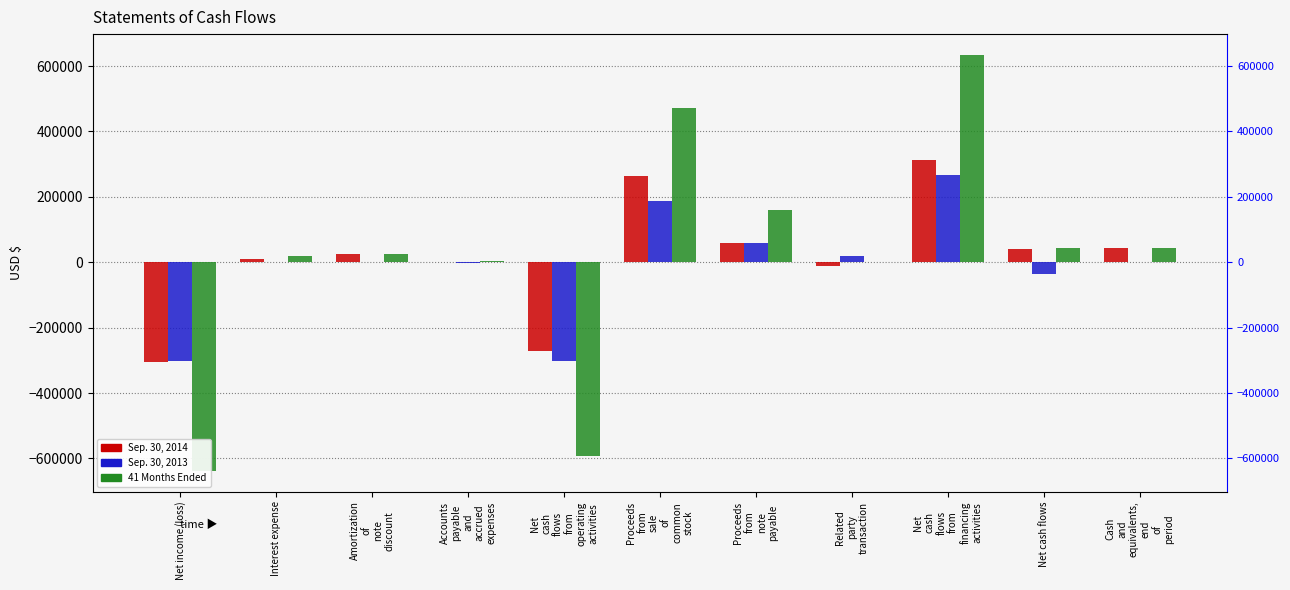

Are the bars horizontal?

No